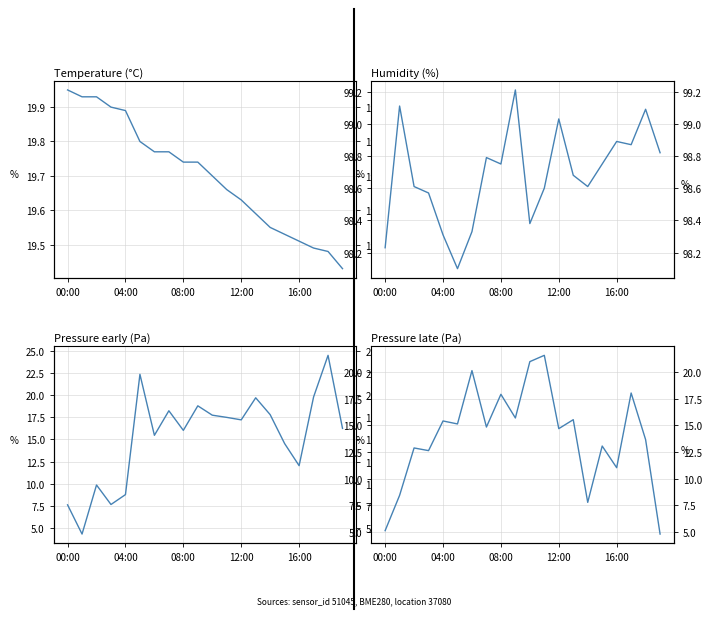

What is the average value of the pressure_late series?

14.0